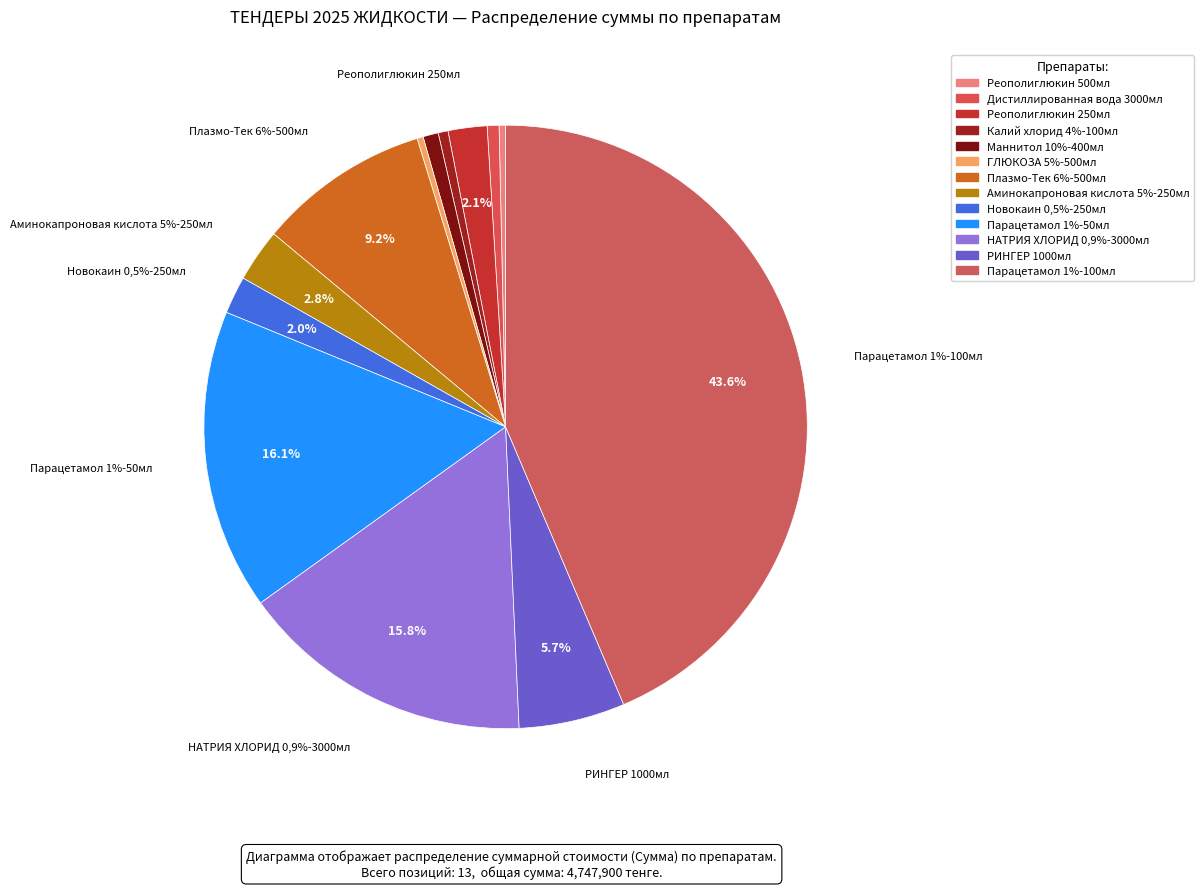

What percentage is NOT represented by Реополиглюкин 250мл?

97.9%